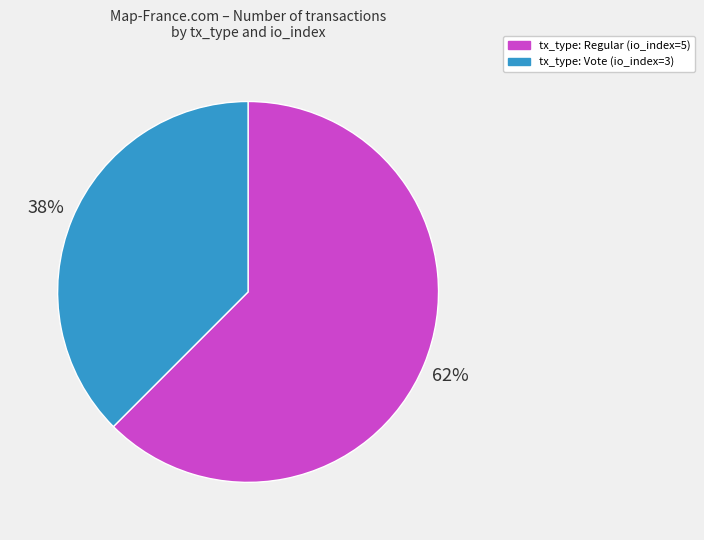

To the nearest percent, what portion does tx_type: Vote (io_index=3) represent?

38%